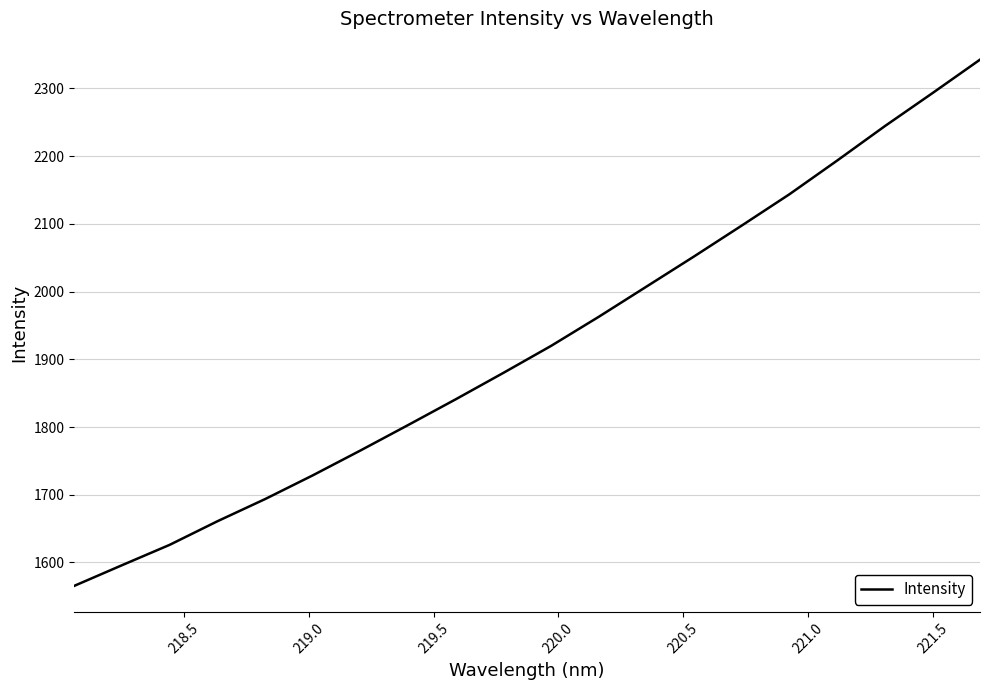

How many lines are shown in the chart?

1